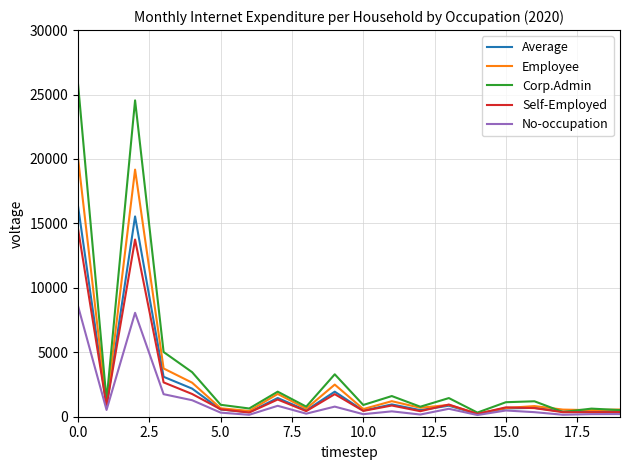

How many interior local valleys does the Self-Employed series have?

7